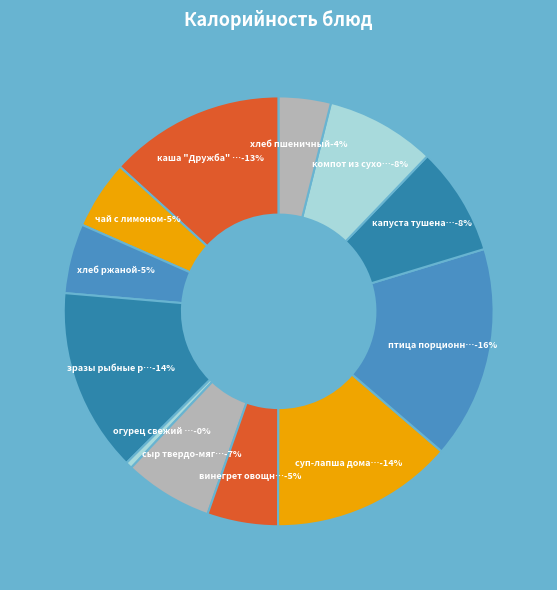

To the nearest percent, what percentage of the pie is зразы рыбные рубленные с яйцом?

14%